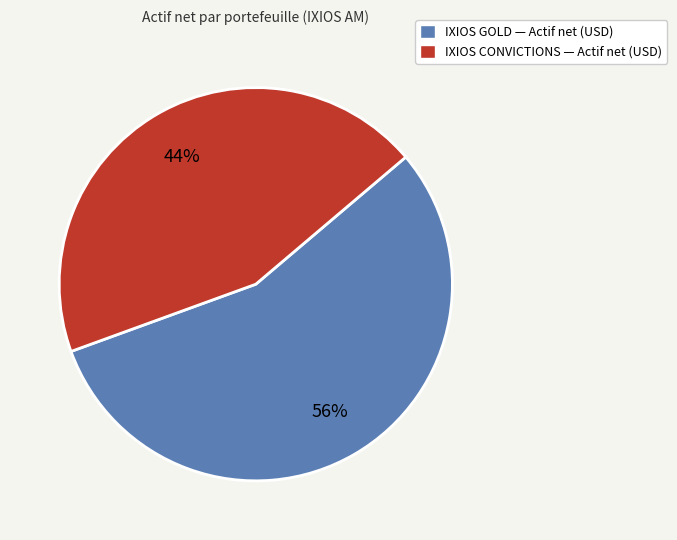

To the nearest percent, what portion does IXIOS CONVICTIONS — Actif net (USD) represent?

44%